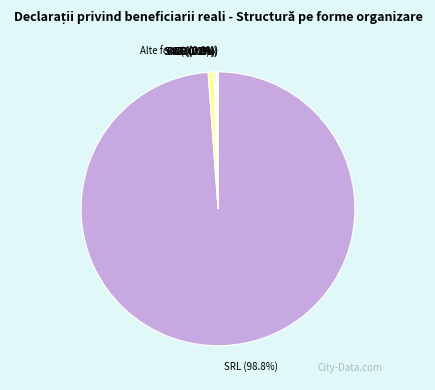

What is the largest slice in the pie chart?

SRL